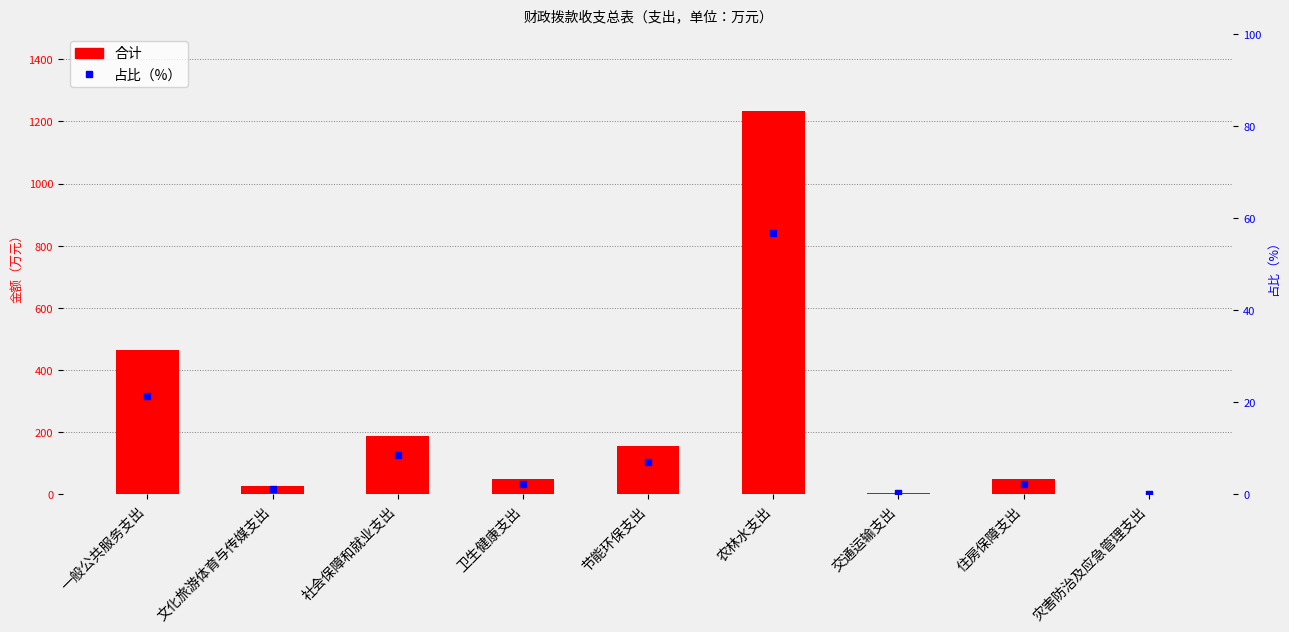

Which series has the widest spread of Y values?

合计